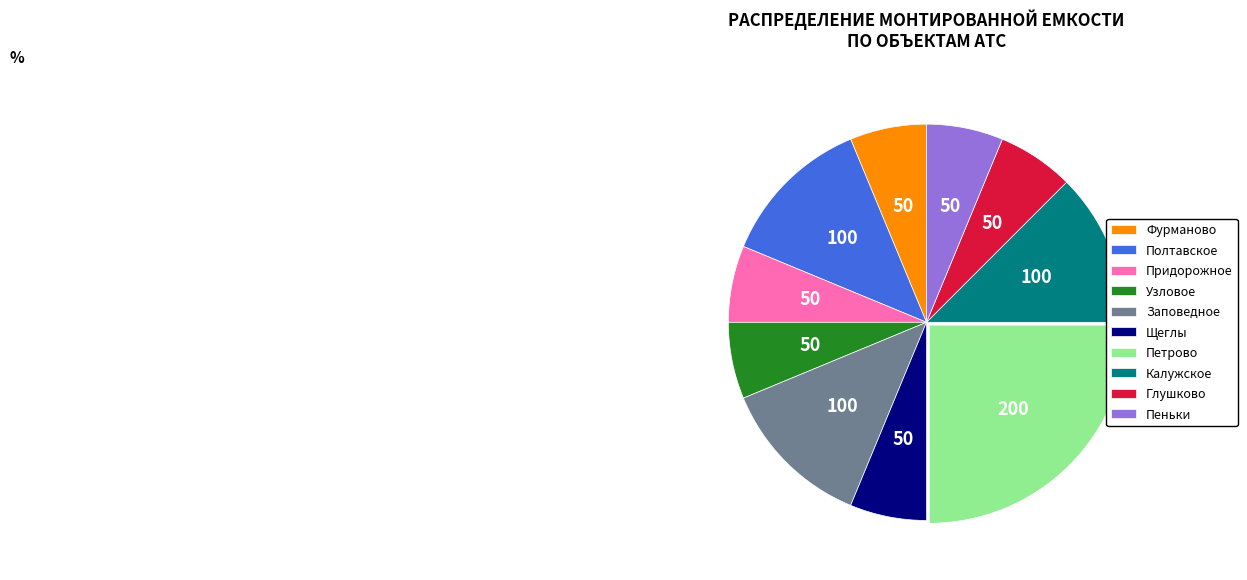

True or false: Полтавское accounts for 1% of the total.

False